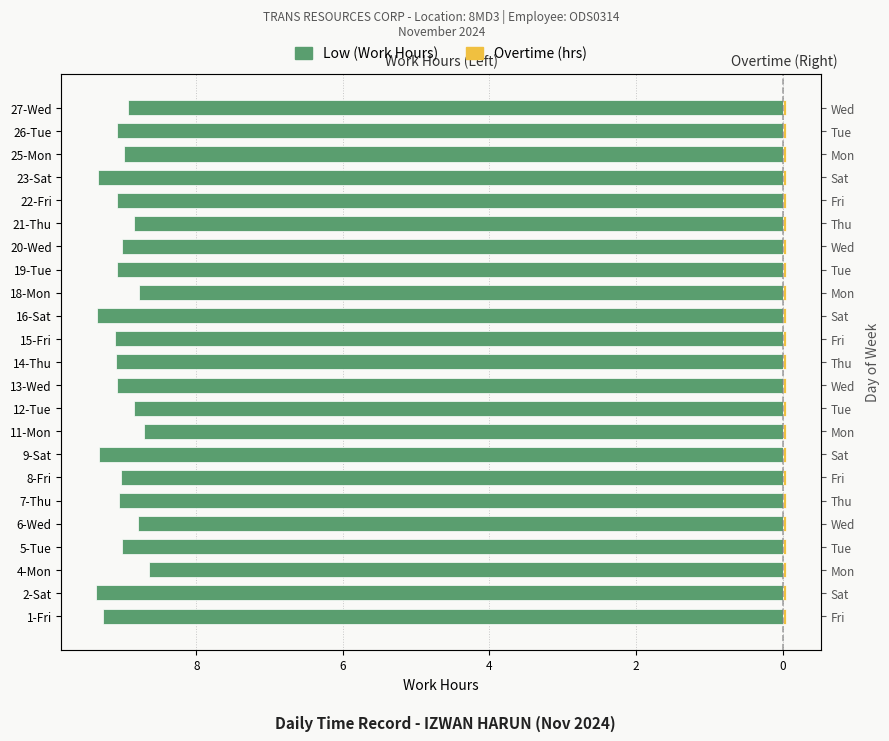

How many series are shown in this chart?

2